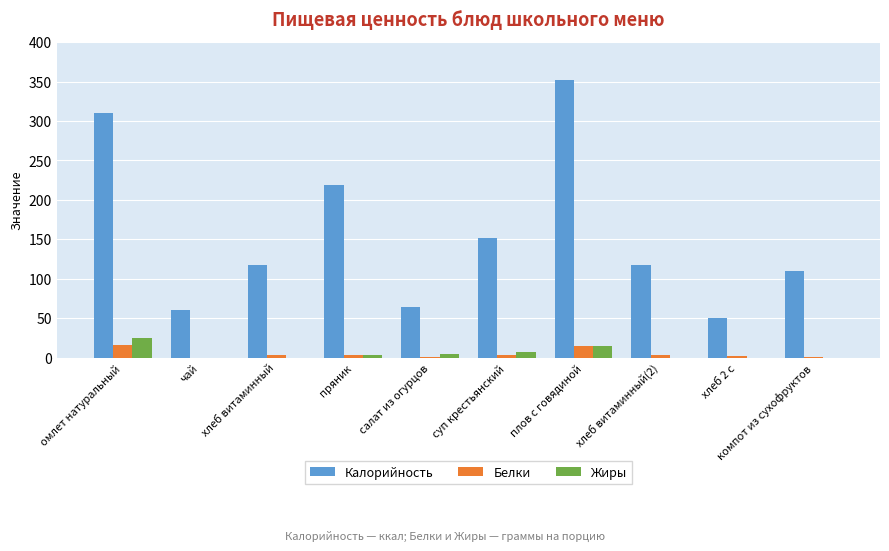

The value of Калорийность at компот из сухофруктов is 173.2. True or false?

False